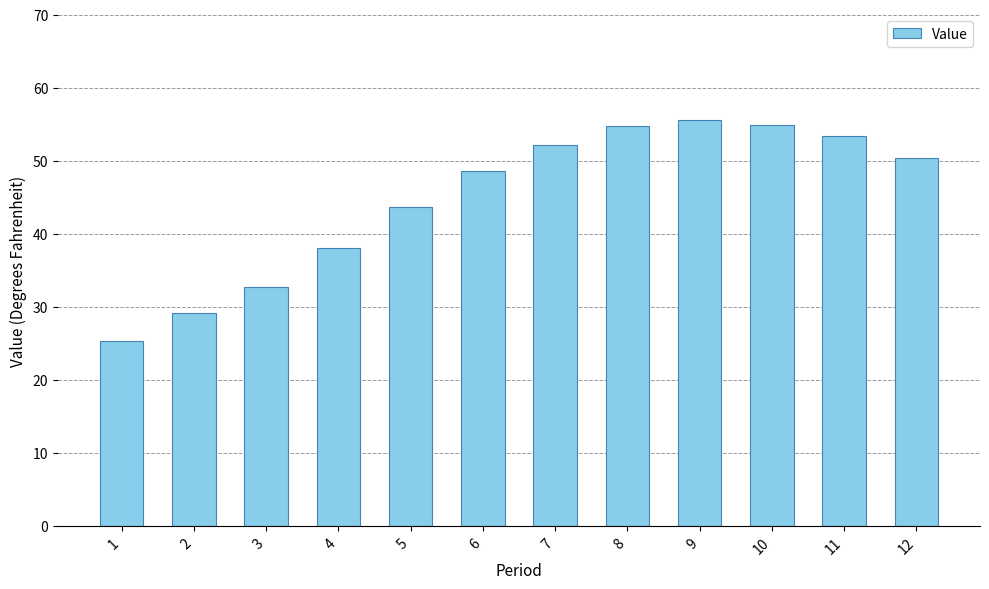

What is the average value?

44.9